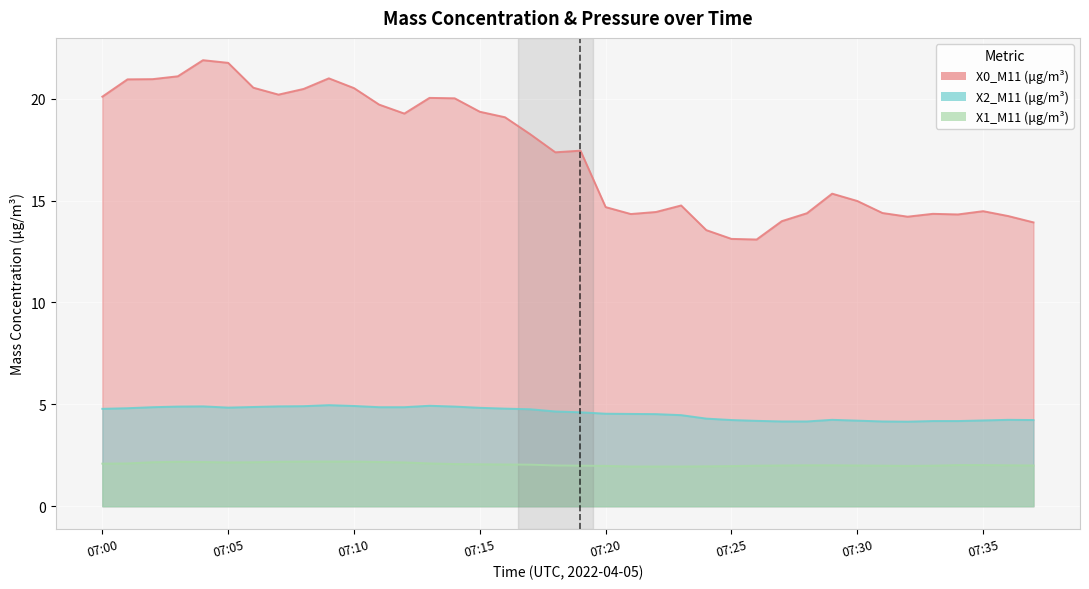

At which label does X1_M11 (μg/m³) first exceed 2?

07:00